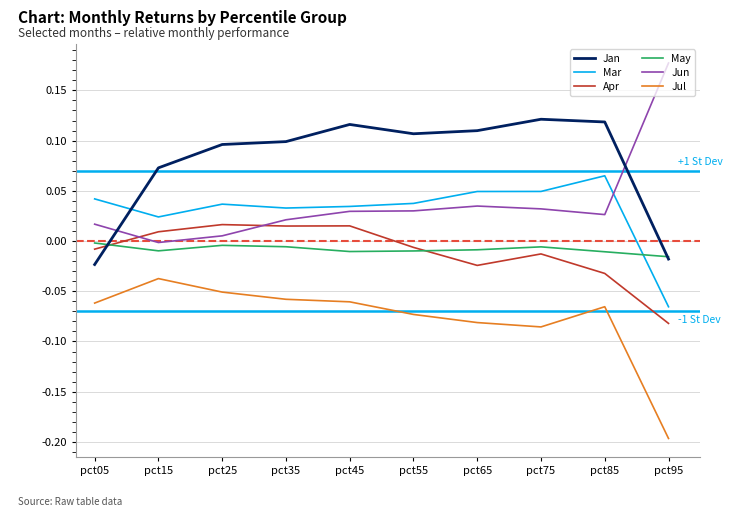

True or false: May has more than 1 points higher than both neighbors.

True